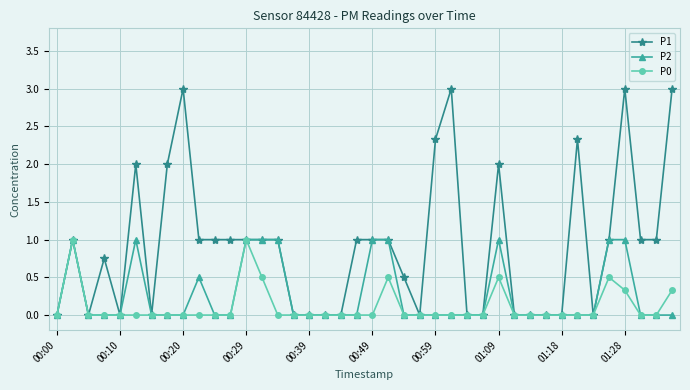

Which series has the widest spread of values?

P1